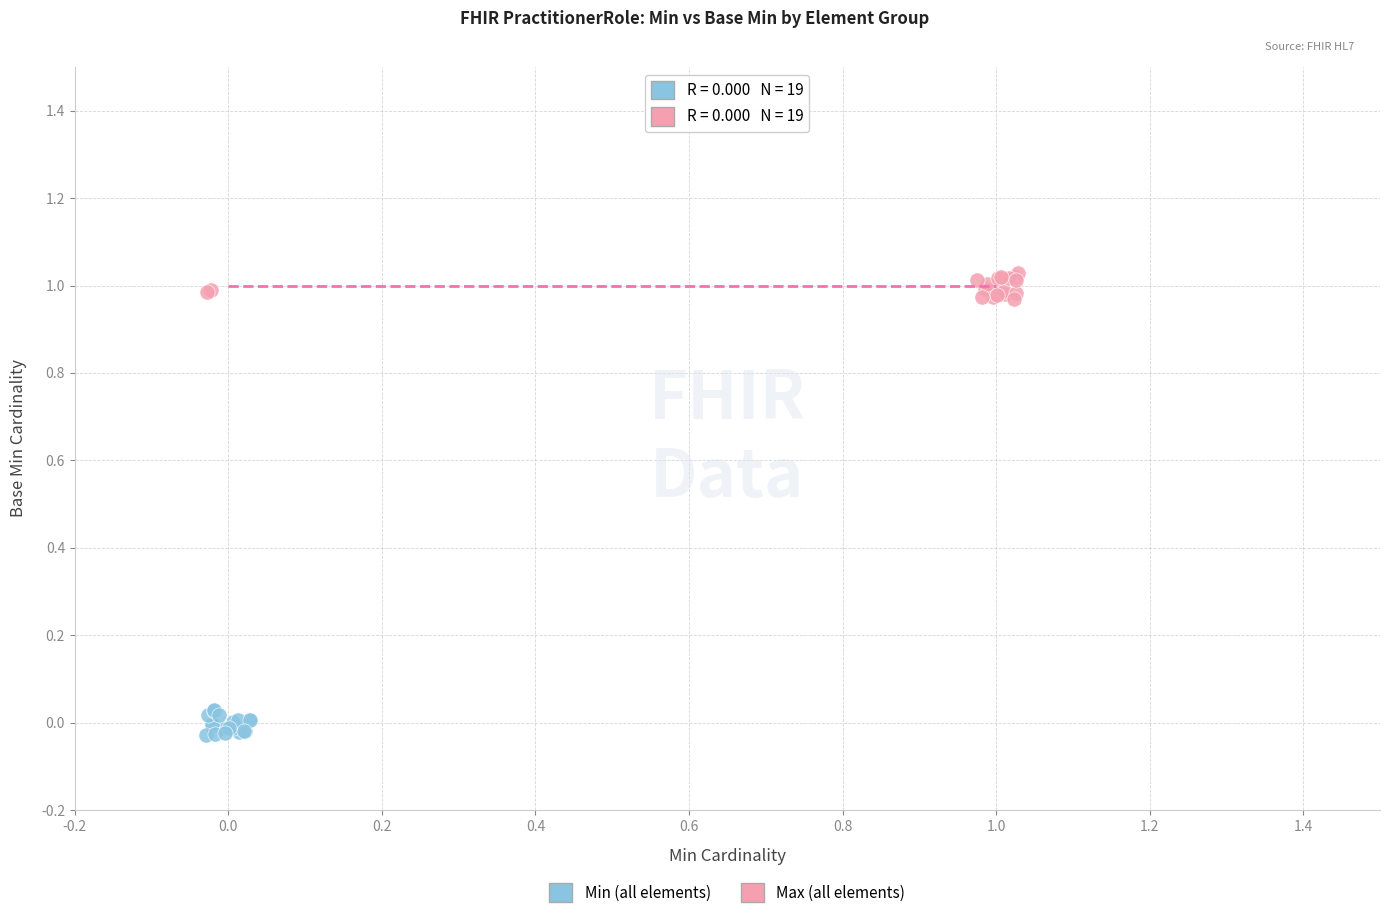

Which series contains the highest Y value?

Max (all elements)